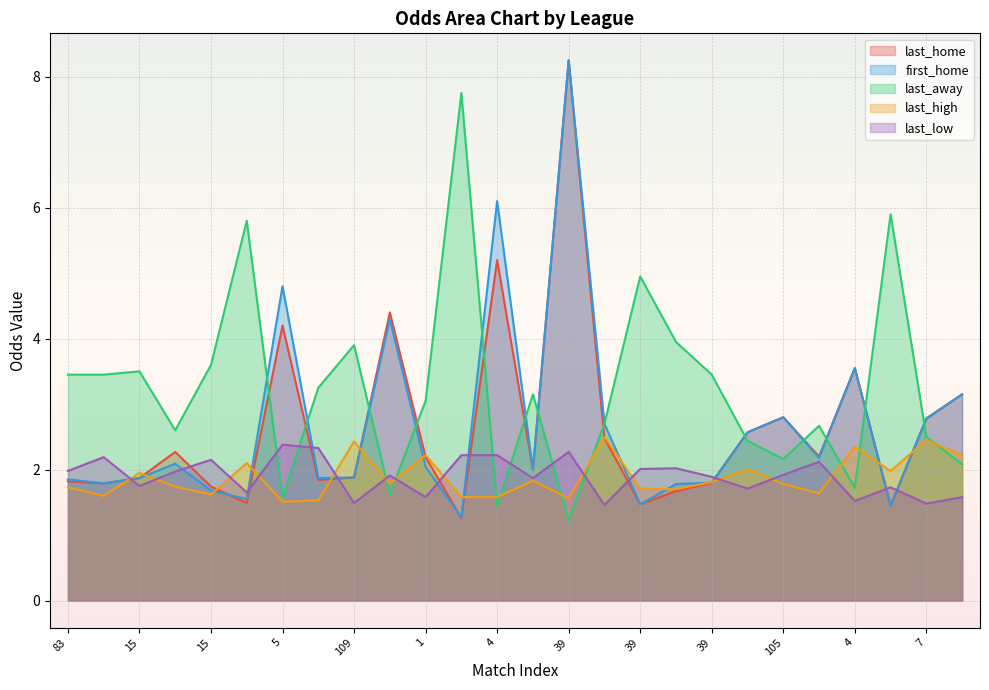

What is the average value of the last_high series?

1.9